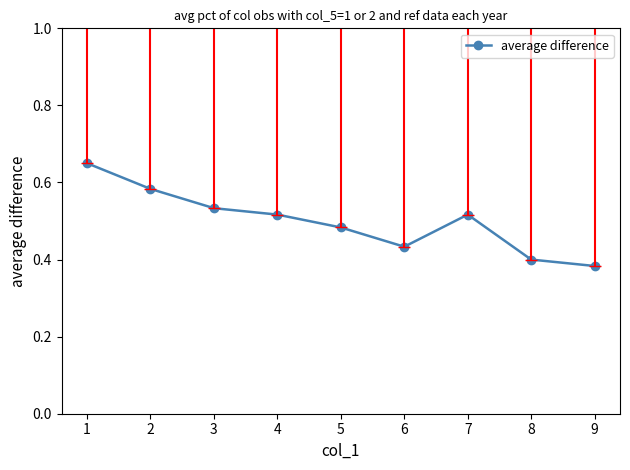

Is this an area chart (filled region under the line)?

No